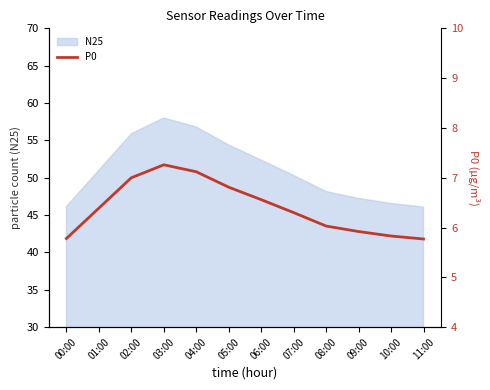

What is the label of the 9th point from the left?

08:00